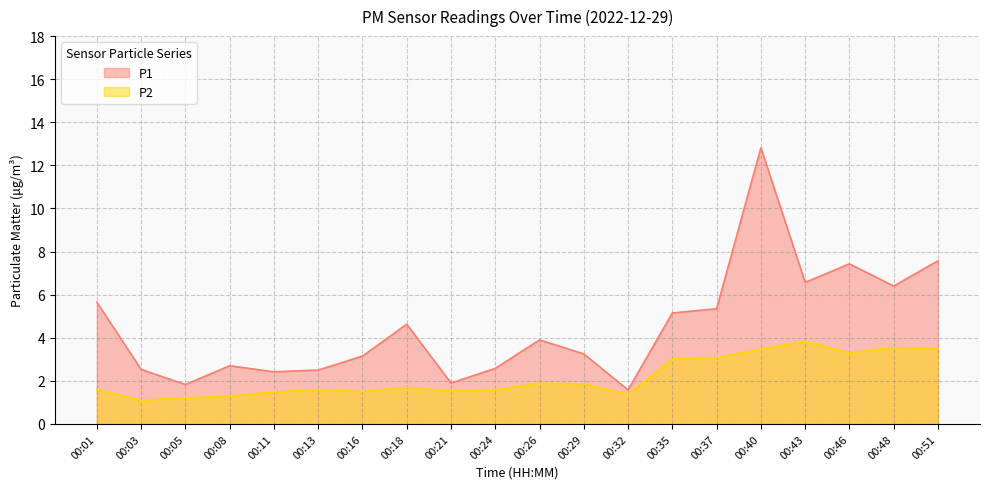

What value does the P1 series have at 00:24?

2.6